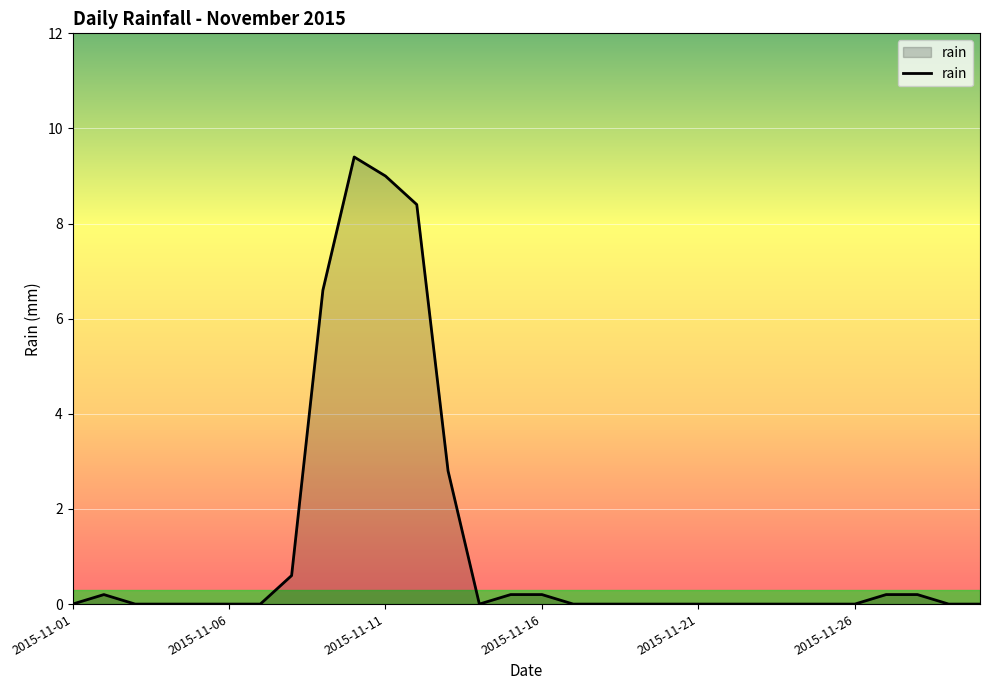

What is the difference between the maximum and minimum values?

9.4